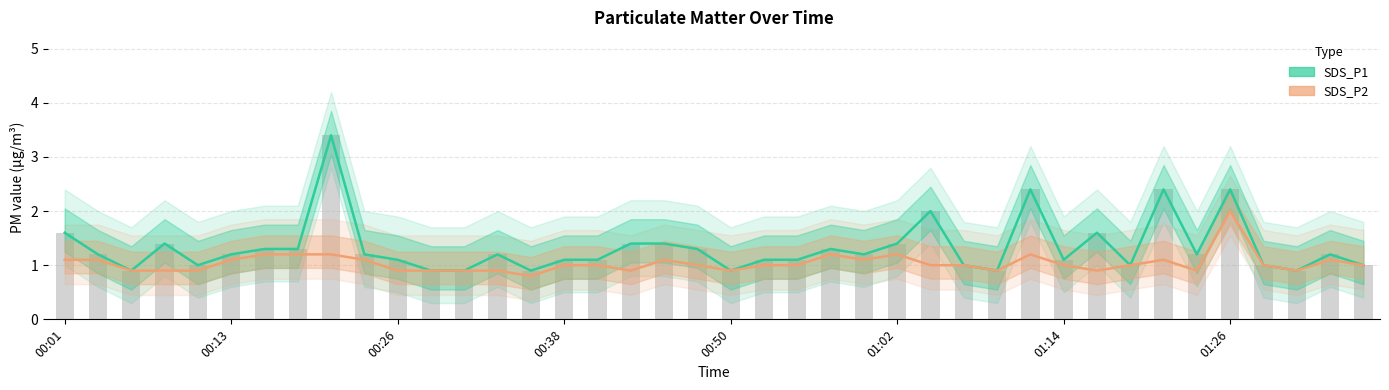

At which label does SDS_P1 first exceed 1?

00:01